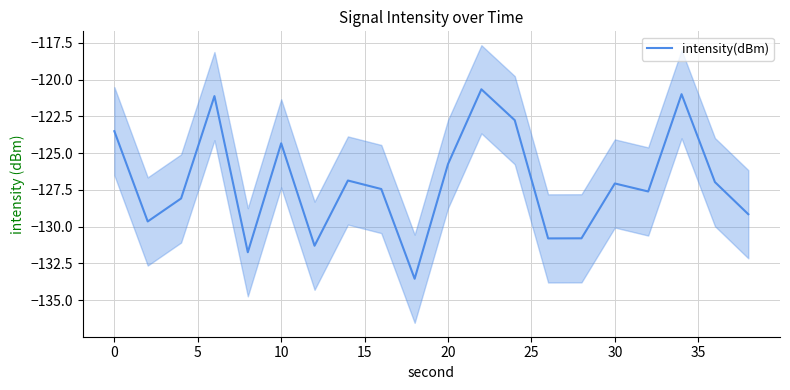

What is the value of the 1st point from the left?

-123.5